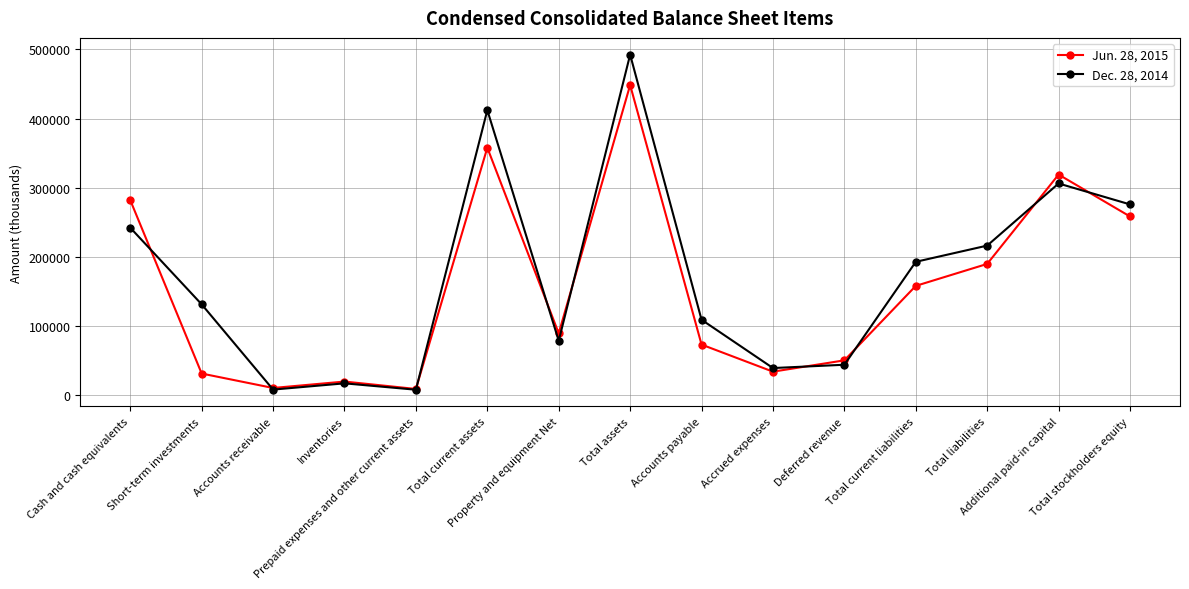

List the series in order of their peak value, highest first.

Dec. 28, 2014, Jun. 28, 2015